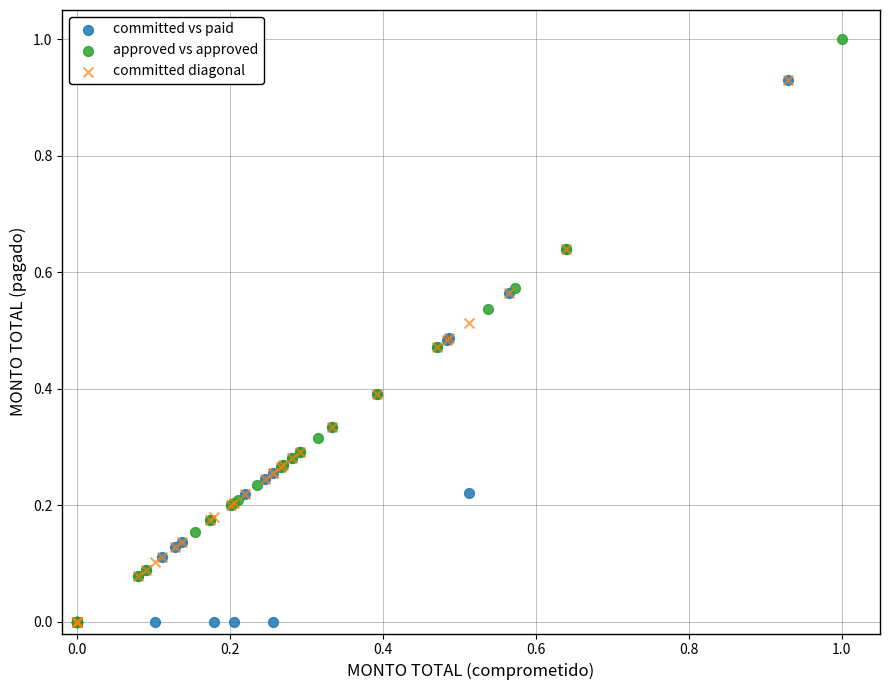

Which series reaches the maximum Y coordinate?

approved vs approved